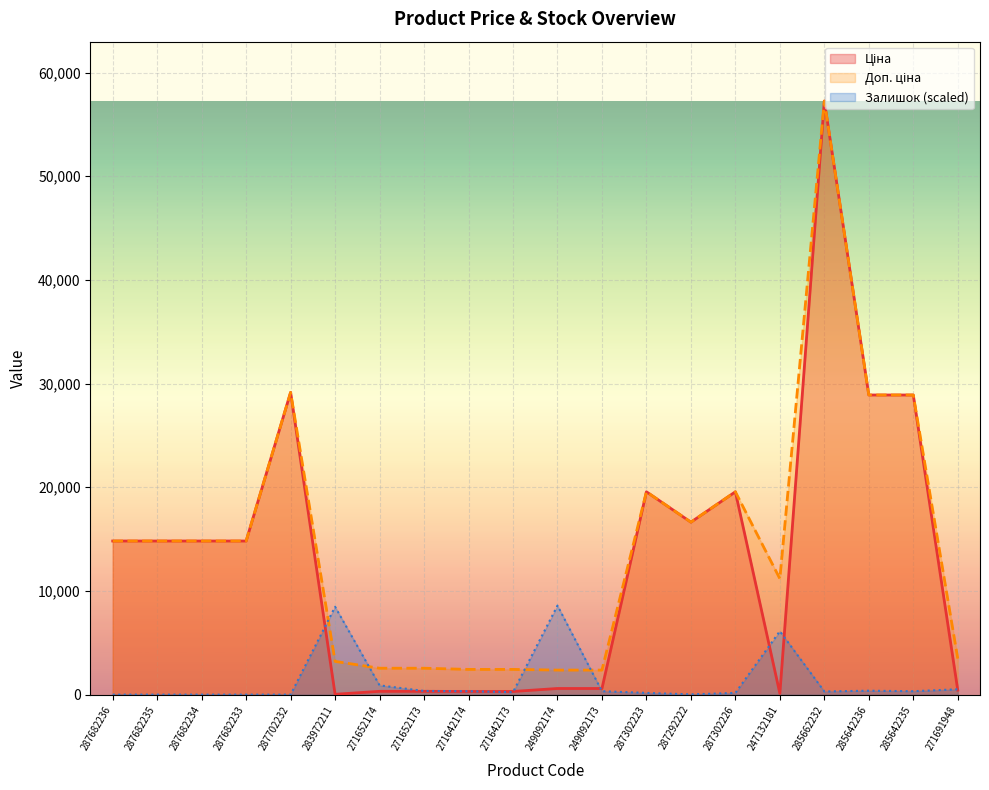

What is the sum of the Ціна values at 271691948 and 287682235?

15251.9